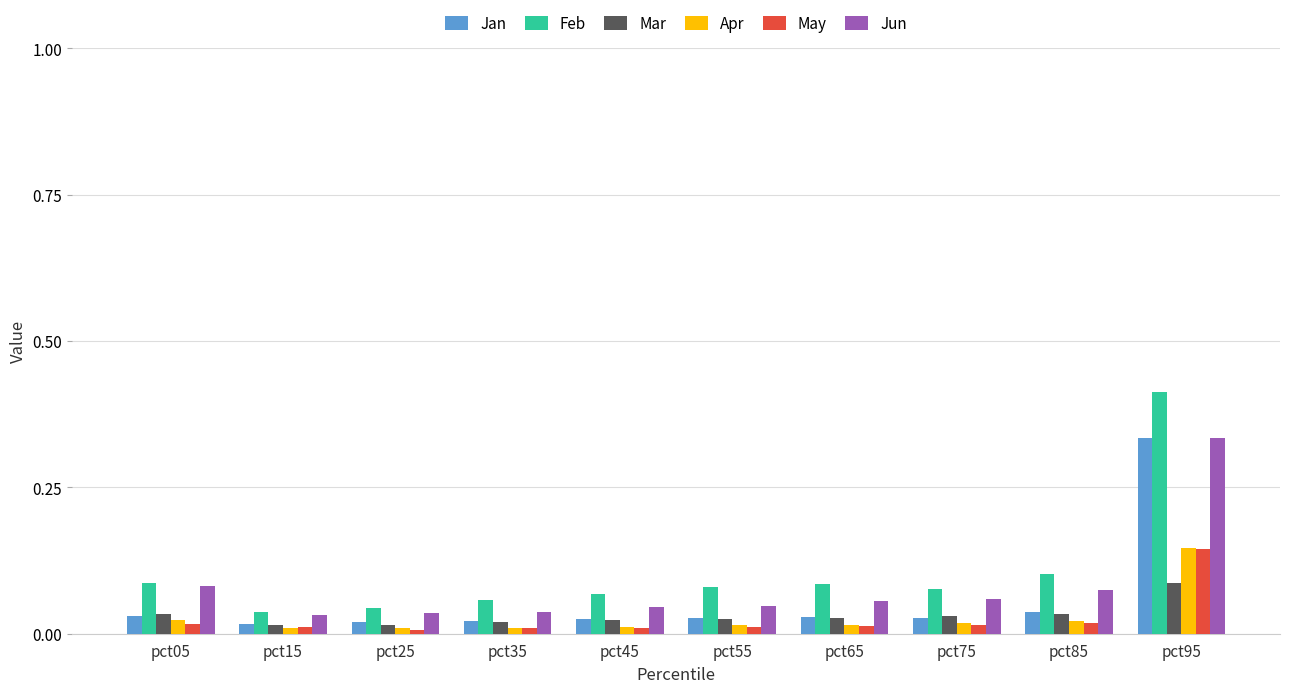

At which category does the chart reach its peak across all series?

pct95